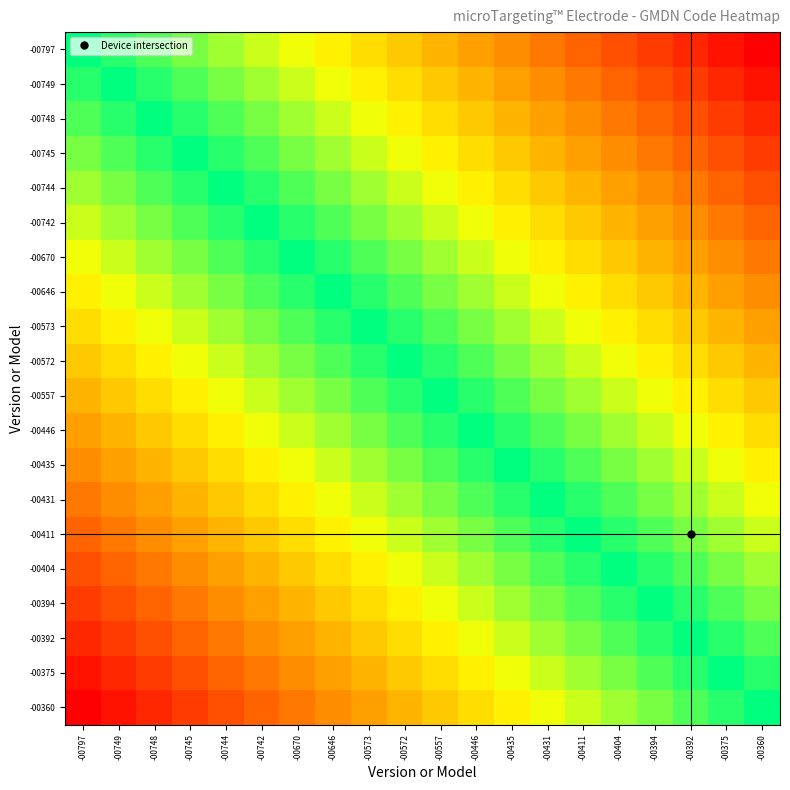

At how many categories does at least one series exceed 28499?

20